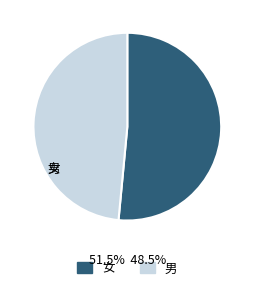

What is the largest slice in the pie chart?

女